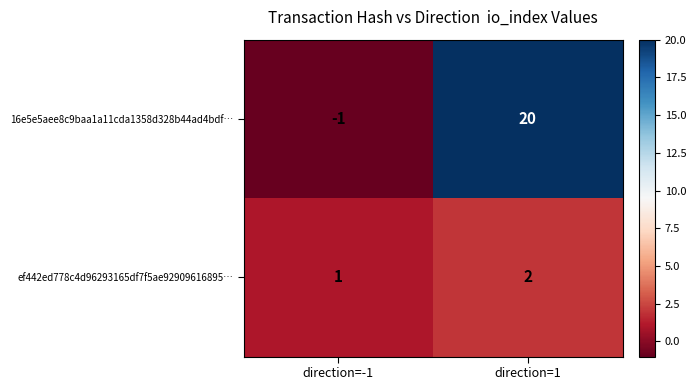

List the series in order of their overall mean, lowest first.

ef442ed778c4d96293165df7f5ae92909616895…, 16e5e5aee8c9baa1a11cda1358d328b44ad4bdf…